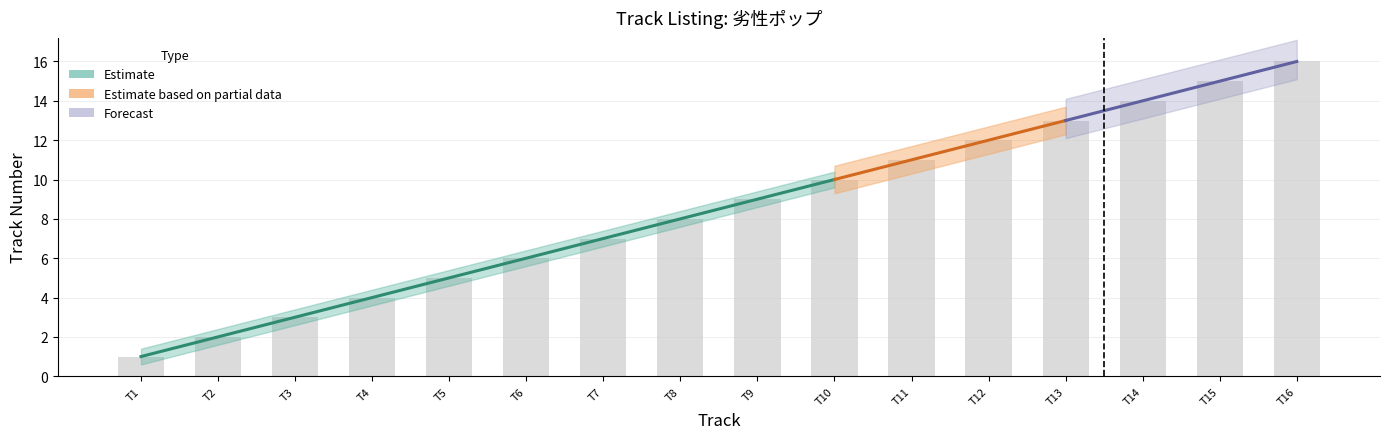

How many data points are less than 9?

8